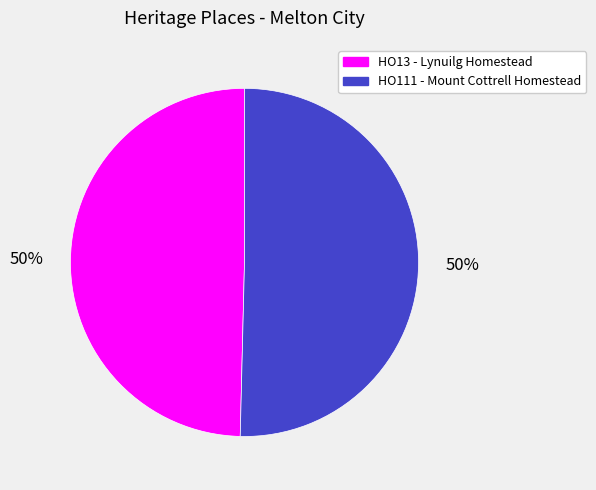

Do HO111 - Mount Cottrell Homestead and HO13 - Lynuilg Homestead together represent more than half of the pie?

Yes